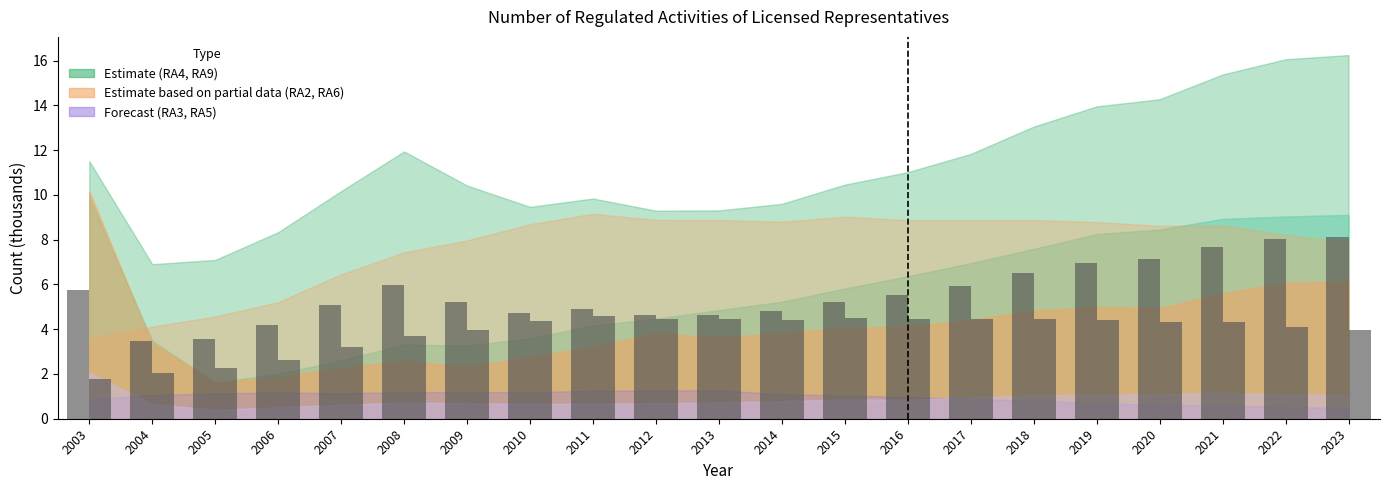

Between 2014 and 2010, which is larger?

2014